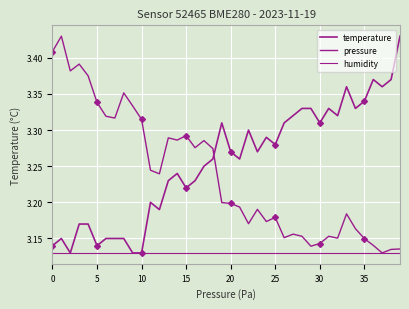

At which category does the chart reach its minimum across all series?

5